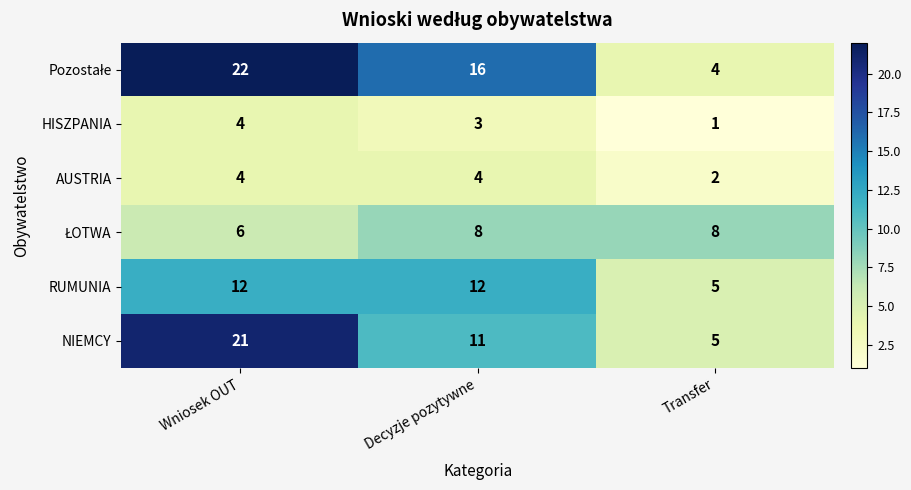

What is the difference between the maximum and minimum values in the NIEMCY series?

16